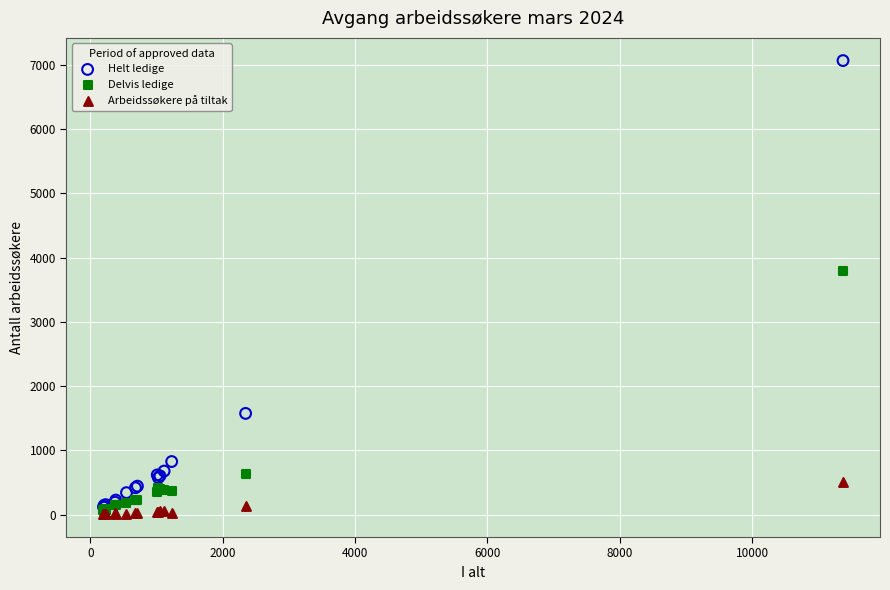

In the Delvis ledige series, what Y value is closest to 1928?

634